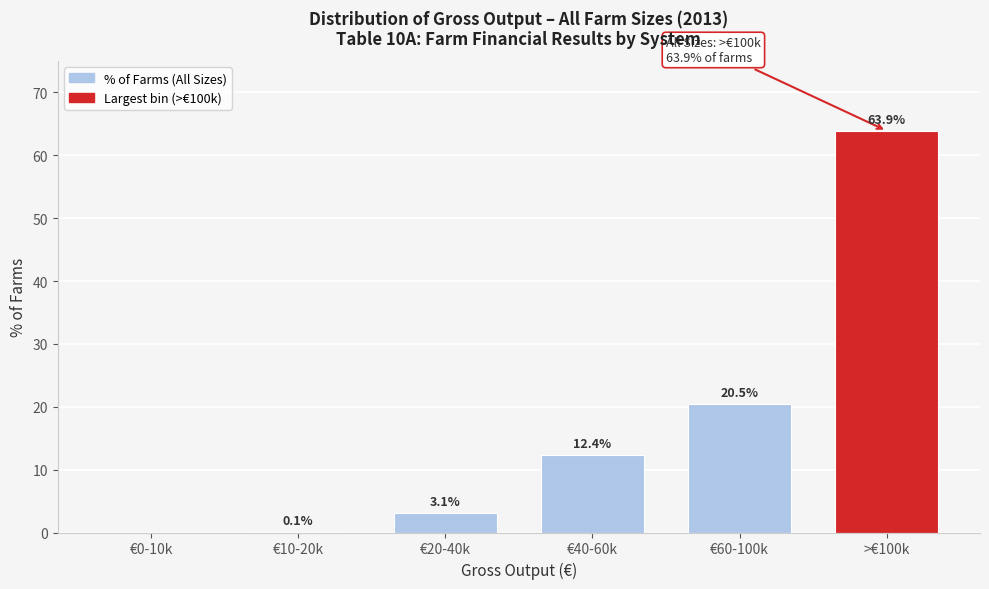

Reading left to right, transcribe all the data shown in this chart.

€0-10k=0.0	€10-20k=0.1	€20-40k=3.1	€40-60k=12.4	€60-100k=20.5	>€100k=63.9